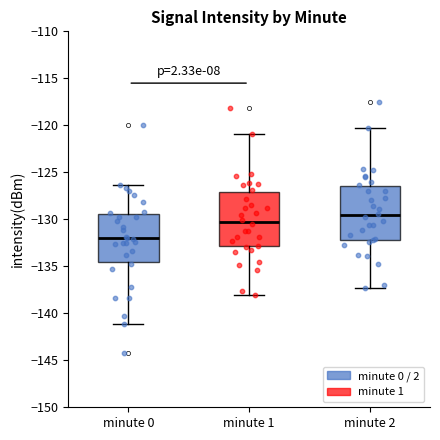

Reading left to right, read every box against the y-axis: the position of its median line, the range the box covers, and the ends of its whiskers. The values are not printed on the chart, so give them approximately, as read against the axis.

minute 0: median -132.0, box -134.5 to -129.5, whiskers -141.0 to -126.5
minute 1: median -130.5, box -133.0 to -127.0, whiskers -138.0 to -121.0
minute 2: median -129.5, box -132.0 to -126.5, whiskers -137.5 to -120.5